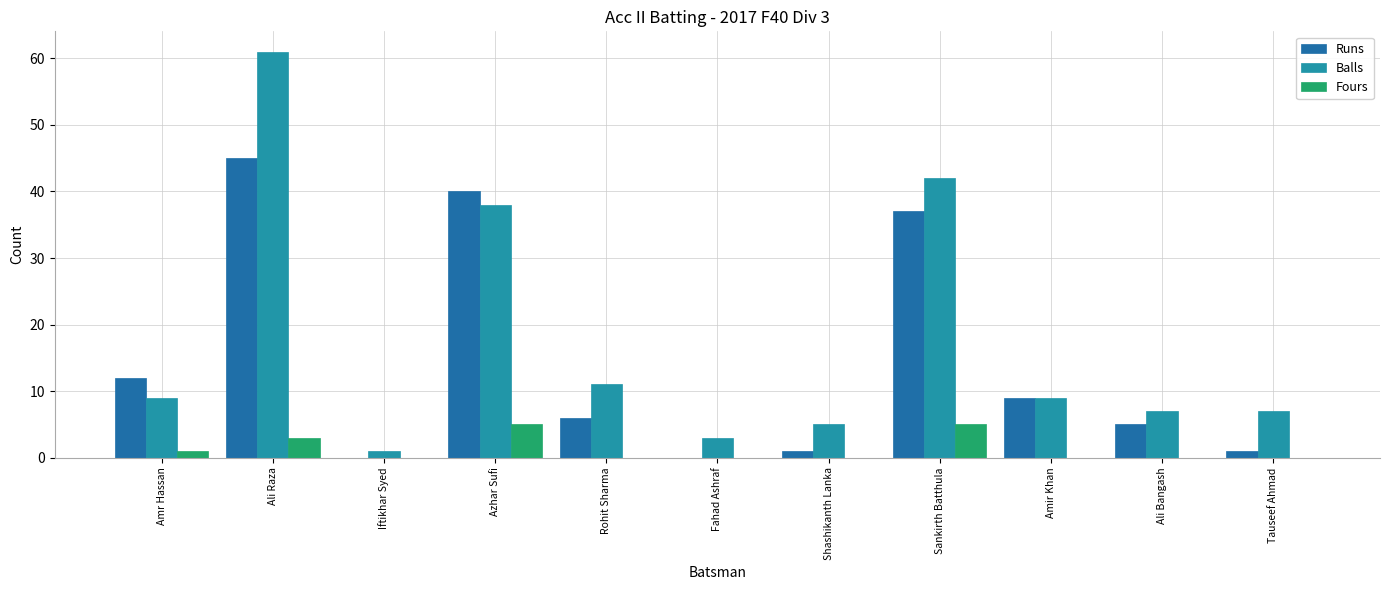

What position from the right is Azhar Sufi?

8